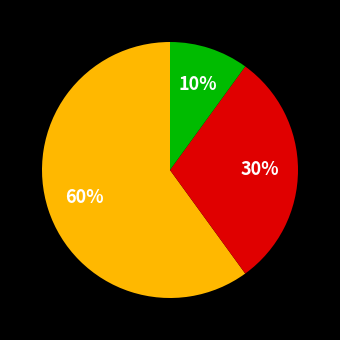

Is there a majority slice in this chart?

Yes